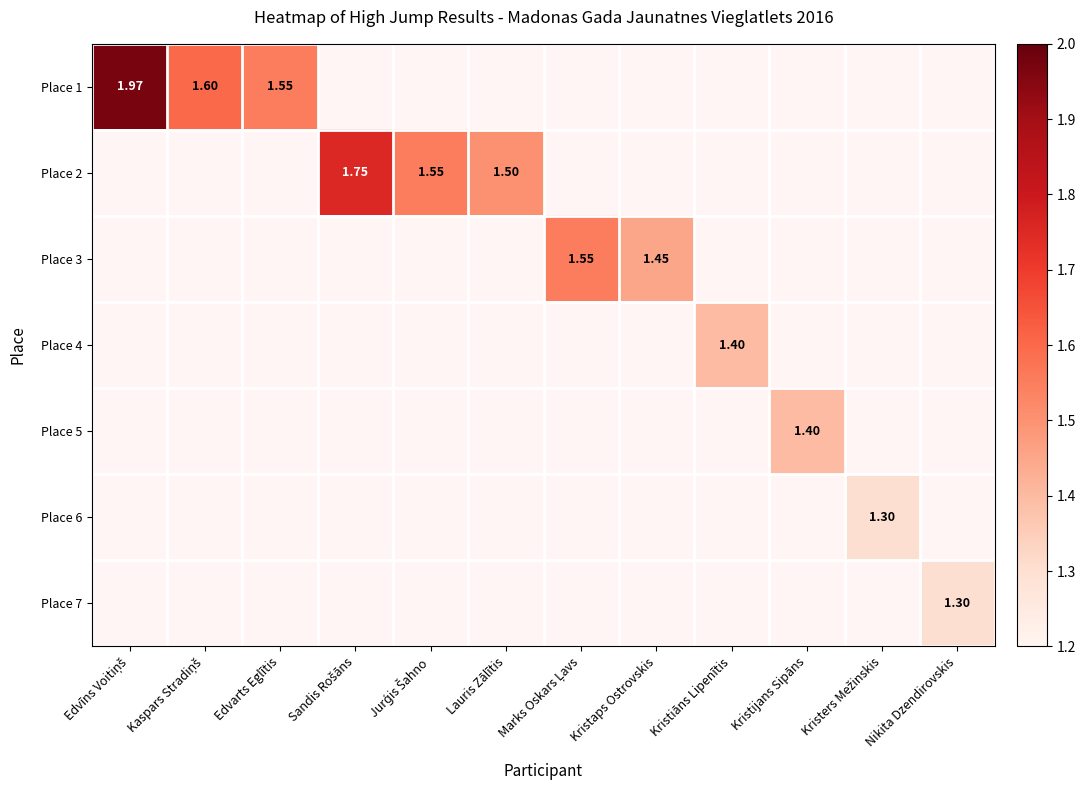

What is the minimum value shown in the chart?

1.3